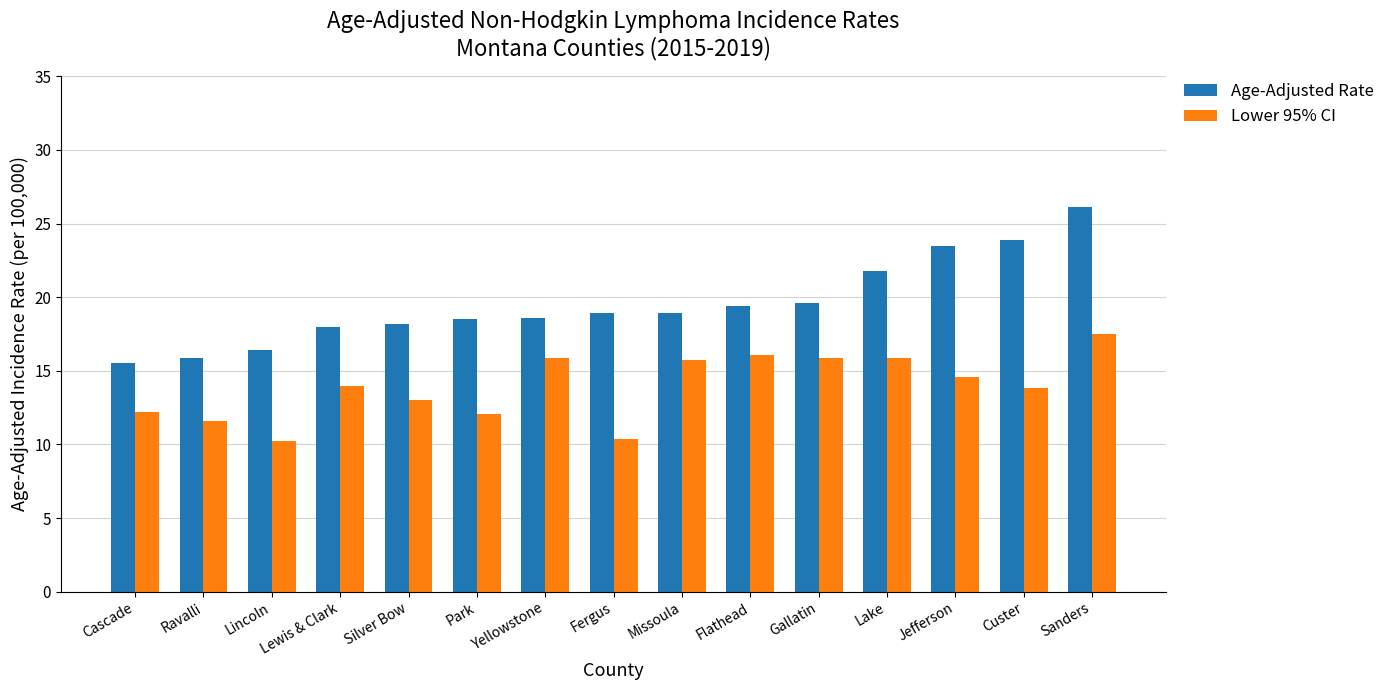

List the series in order of their peak value, lowest first.

Lower 95% CI, Age-Adjusted Rate